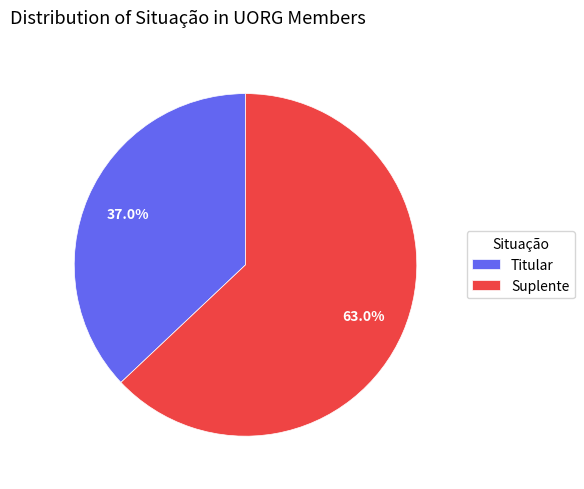

To the nearest percent, what is the average slice percentage?

50%